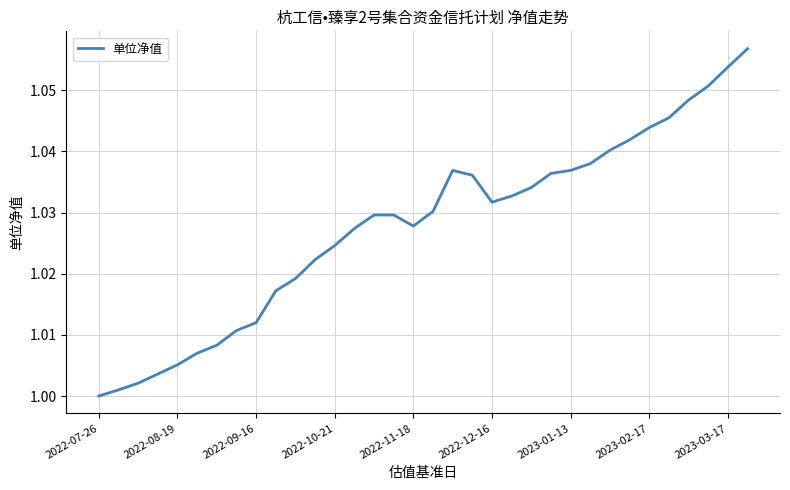

Does the chart have visible grid lines?

Yes